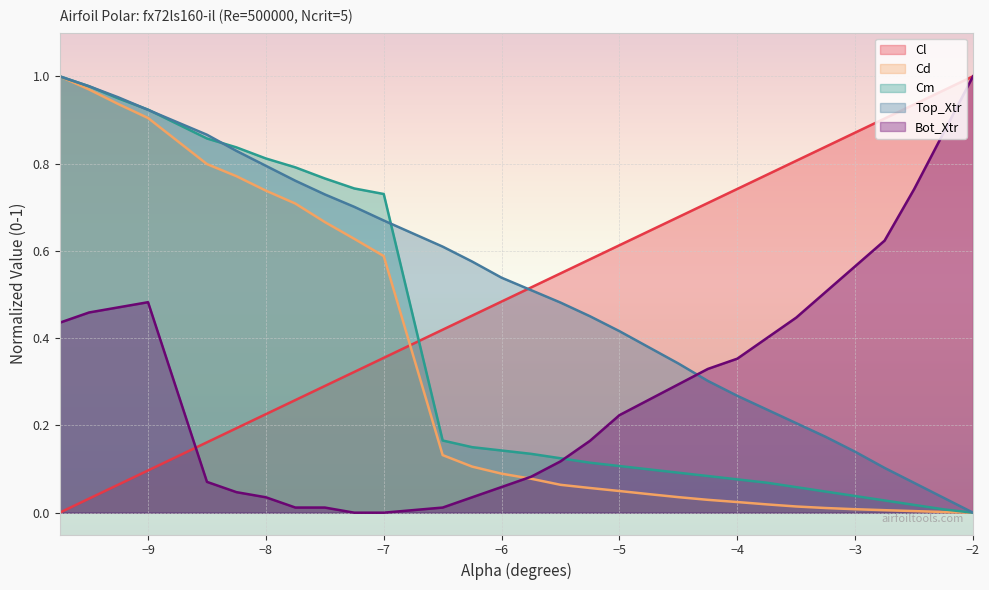

Which category has the highest value in the Bot_Xtr series?

−2